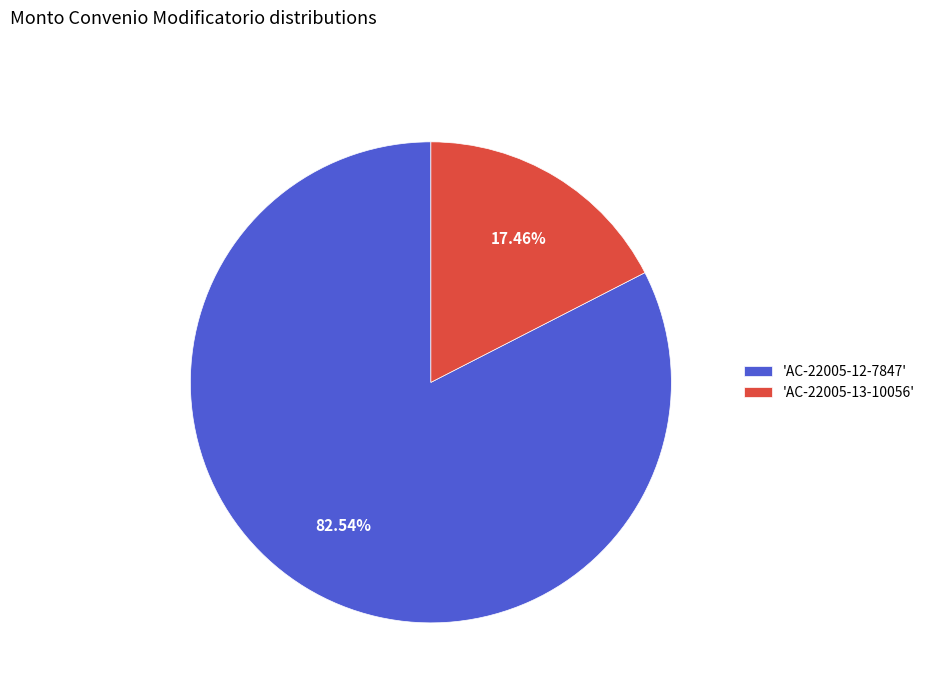

Combined, do 'AC-22005-13-10056' and 'AC-22005-12-7847' account for over 50%?

Yes